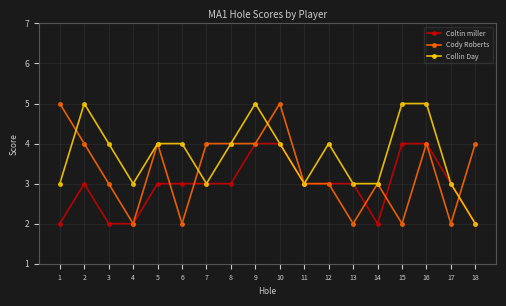

Where is the first local maximum for Collin Day?

2